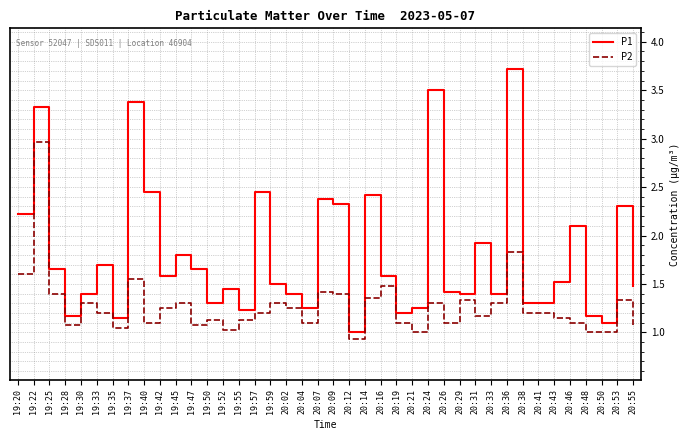

Between 20:33 and 20:53, which series saw the biggest shift?

P1